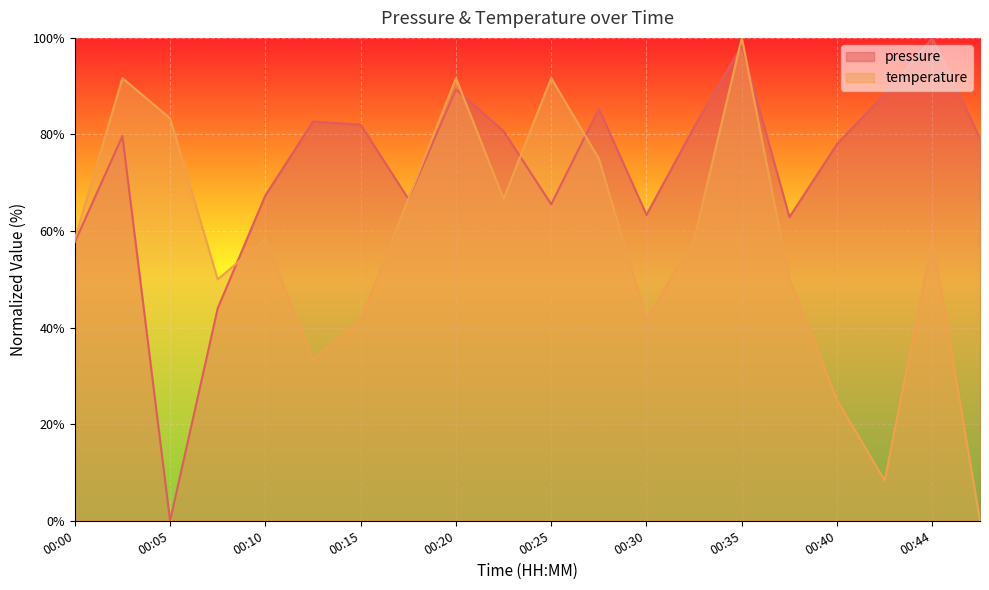

Where does the temperature series first go above 58?

00:00